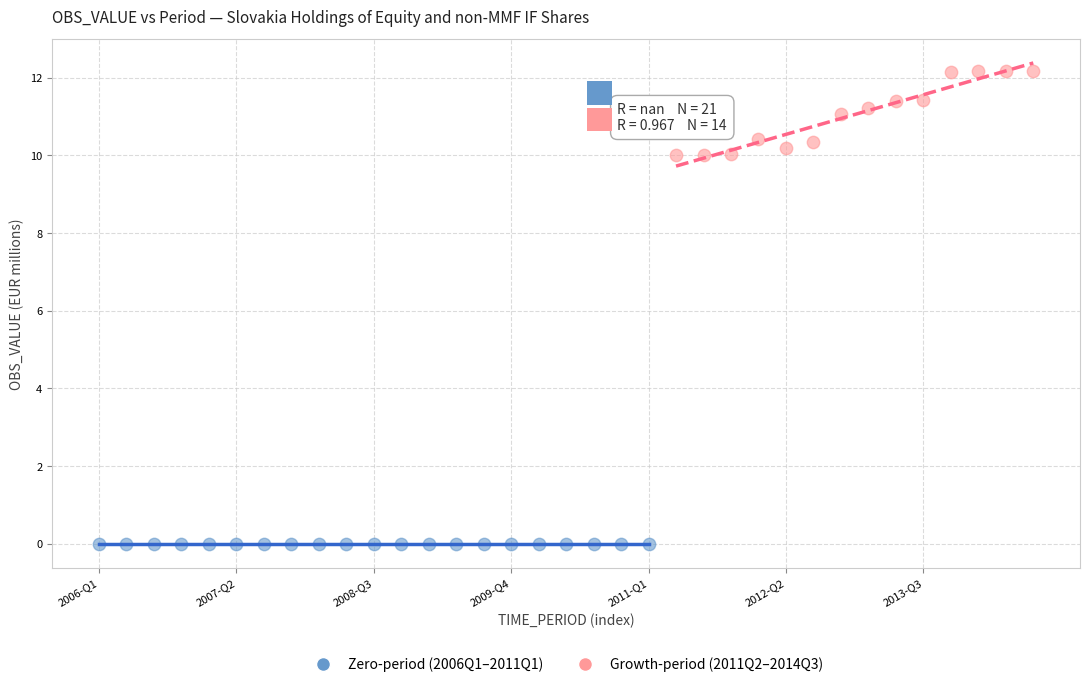

Which series reaches the maximum Y coordinate?

Growth-period (2011Q2–2014Q3)